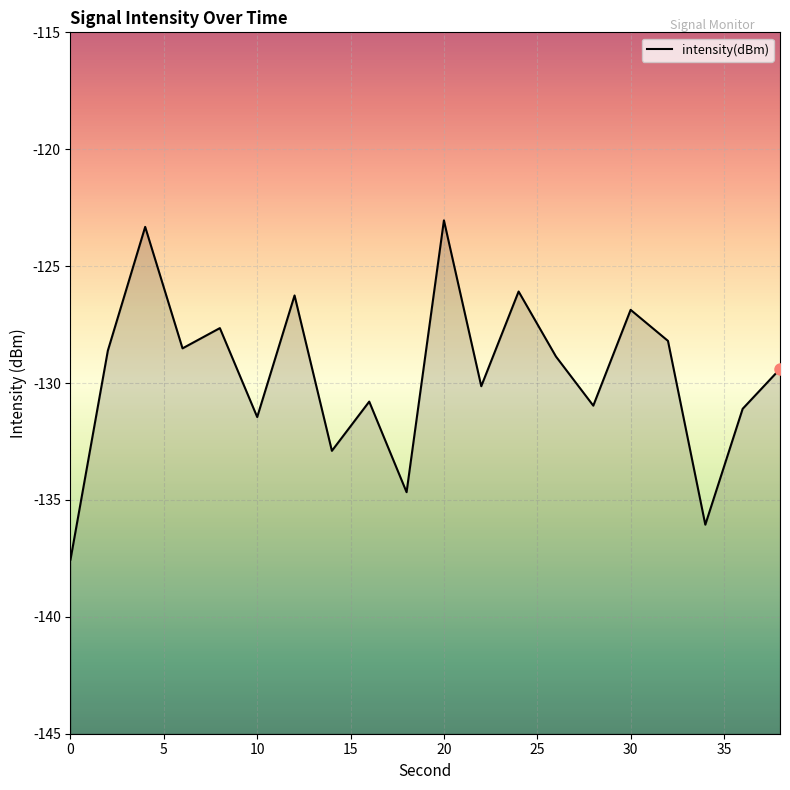

True or false: there are more than 2 points higher than both neighbors.

True